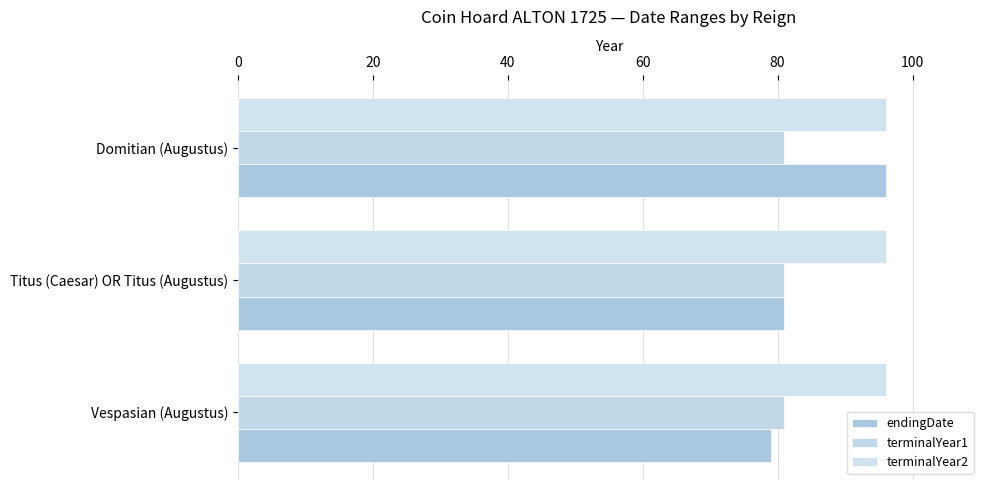

What are all the series names shown in the legend?

endingDate, terminalYear1, terminalYear2